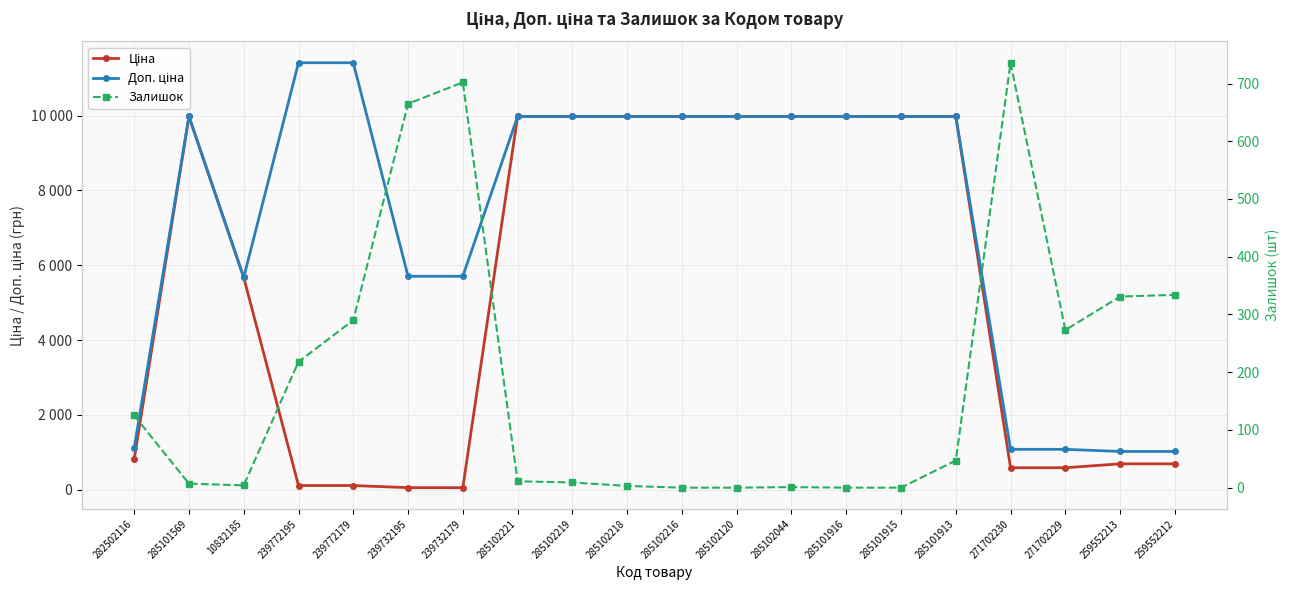

List the labels in order of Ціна value, largest first.

285101569, 285102221, 285102219, 285102218, 285102216, 285102120, 285102044, 285101916, 285101915, 285101913, 10832185, 282502116, 259552213, 259552212, 271702230, 271702229, 239772195, 239772179, 239732195, 239732179